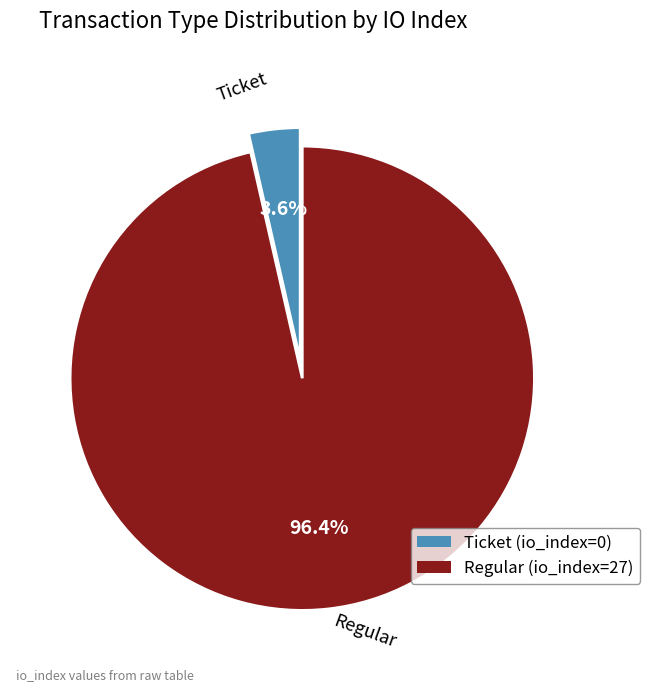

Is there any slice that represents more than half of the pie?

Yes